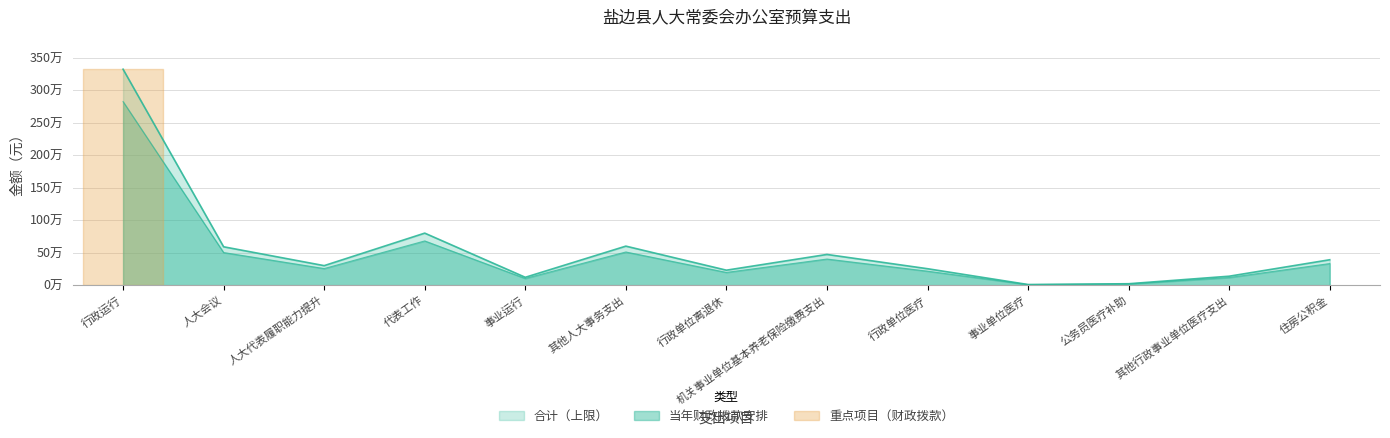

What value does the 合计 series have at 其他行政事业单位医疗支出?

137455.9